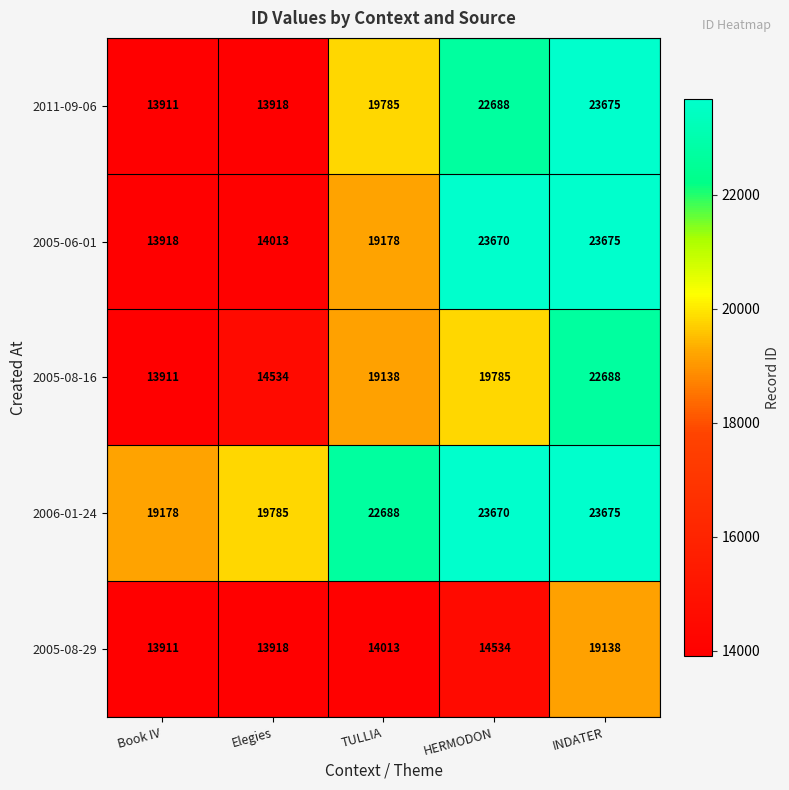

At which label is 2005-08-16 closest to 18299?

TULLIA